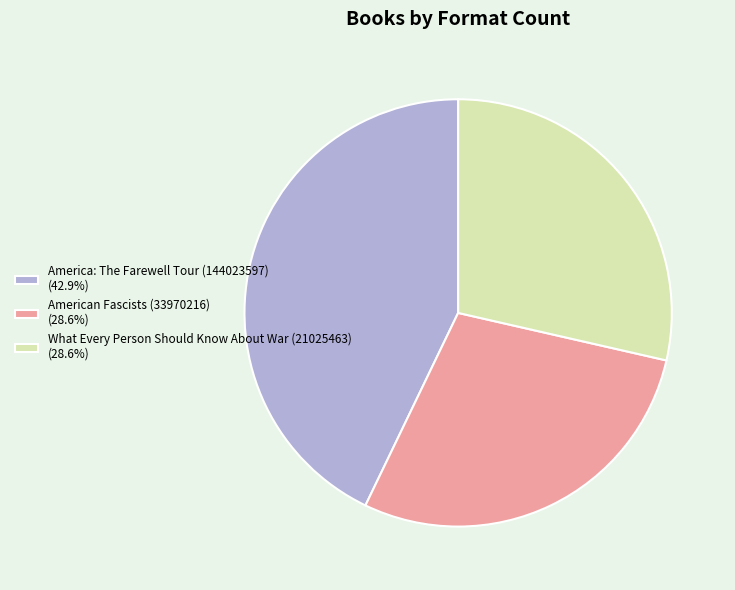

Do What Every Person Should Know About War (21025463) and American Fascists (33970216) together represent more than half of the pie?

Yes